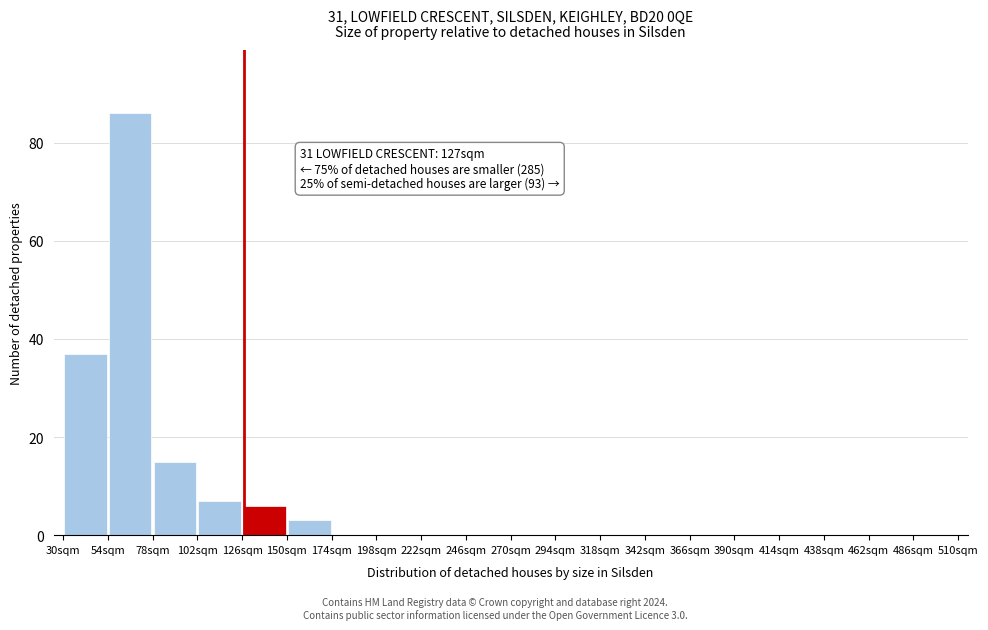

Over which range of the x-axis is the bar tallest?

54 to 78